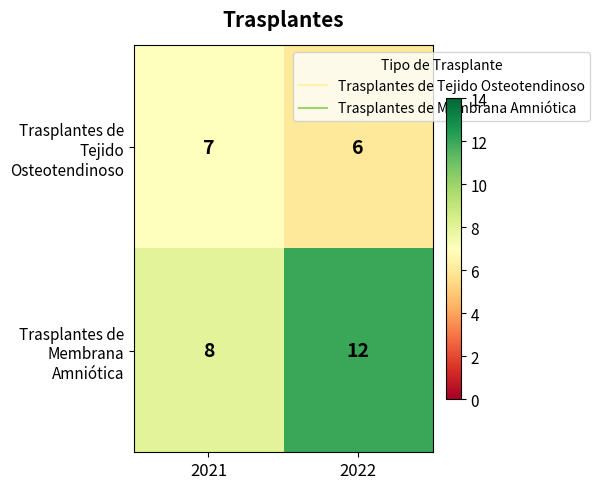

What is the difference between the highest and lowest values at 2022?

6